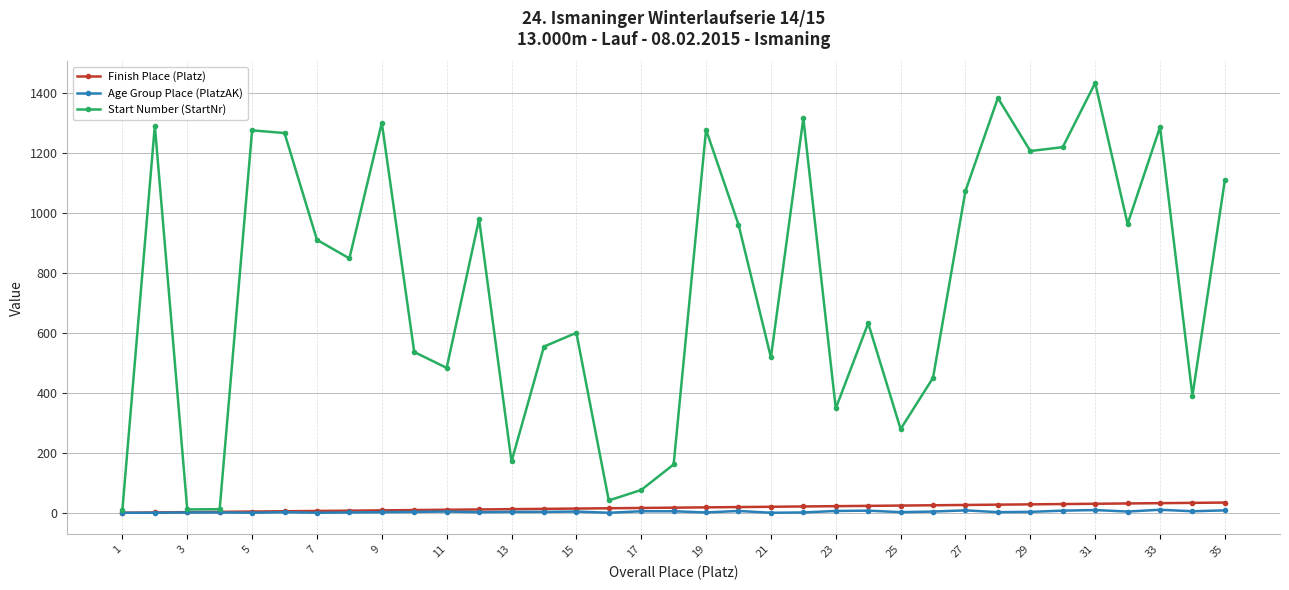

Does the chart have visible grid lines?

Yes